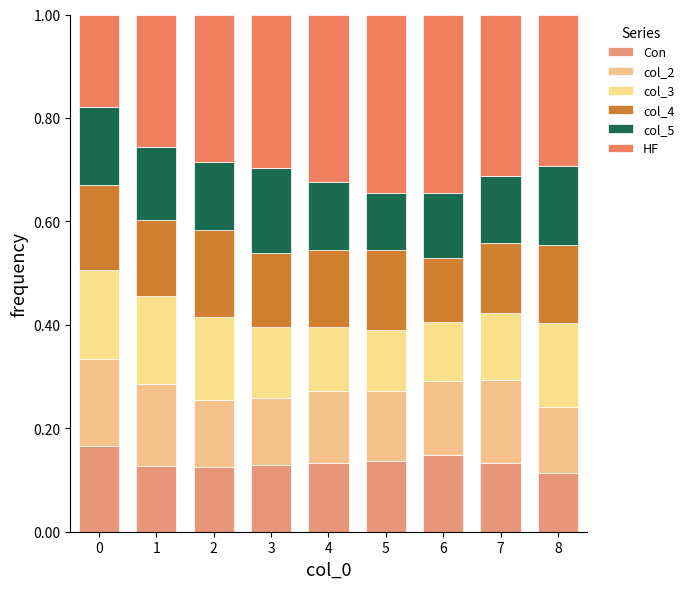

Count the number of categories in the chart.

9